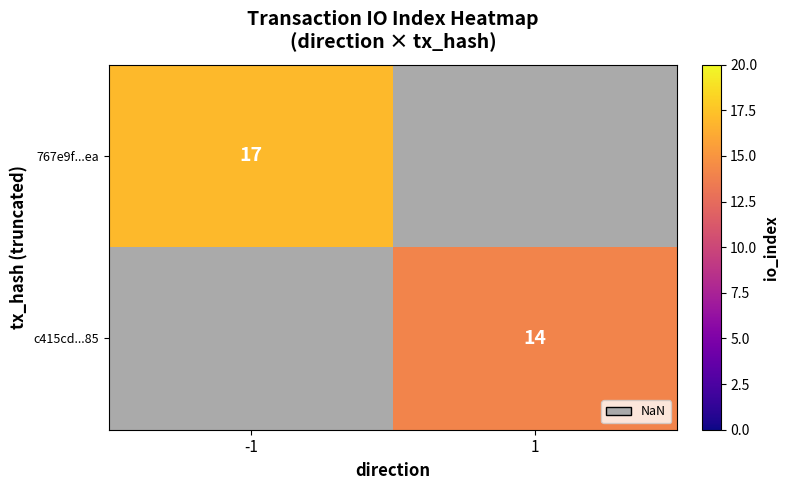

Is the value of 767e9f...ea at -1 greater than the value of c415cd...85 at 1?

Yes